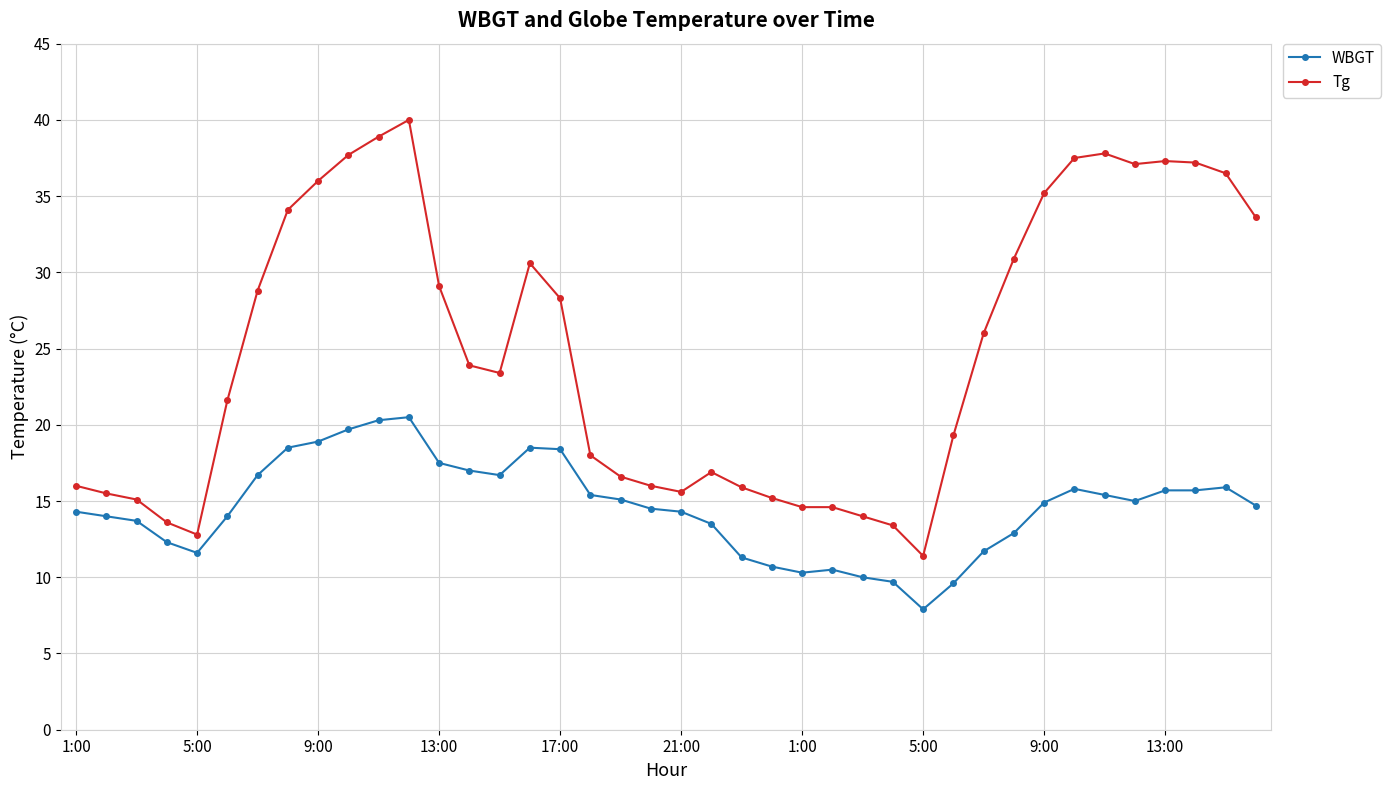

Rank the series by their average value, from lowest to highest.

WBGT, Tg